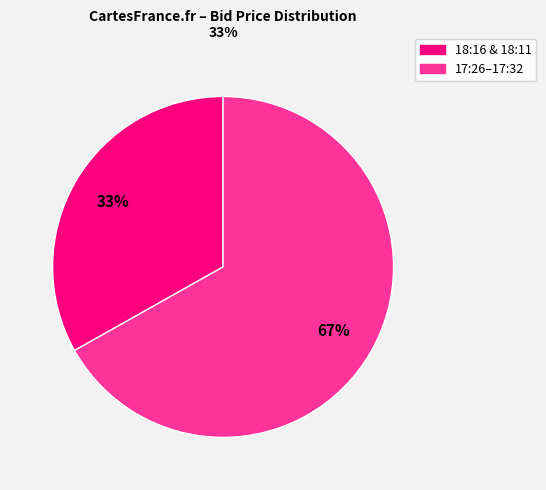

To the nearest percent, what is the average slice percentage?

50%